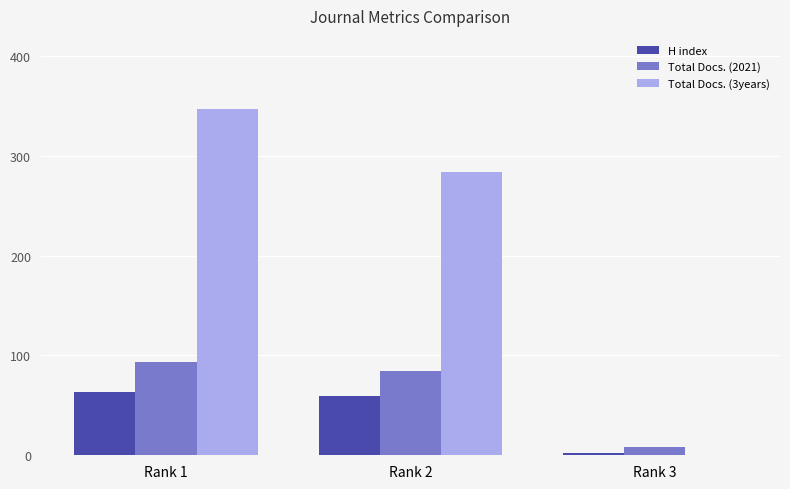

Is the value of Total Docs. (2021) at Rank 1 greater than the value of Total Docs. (3years) at Rank 3?

Yes